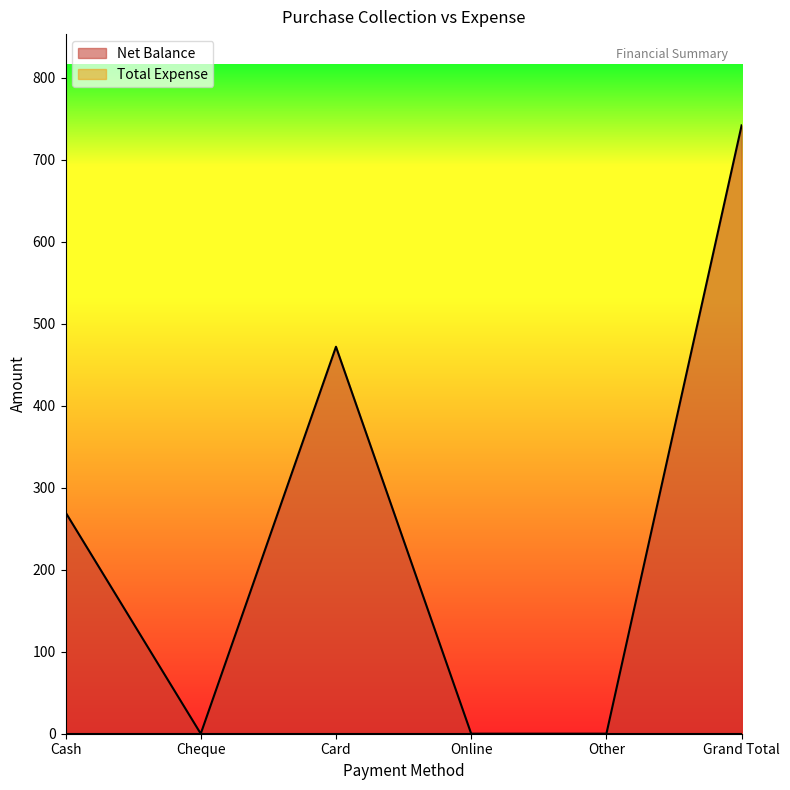

How many interior local valleys (lower than both neighbors) does the data have?

1